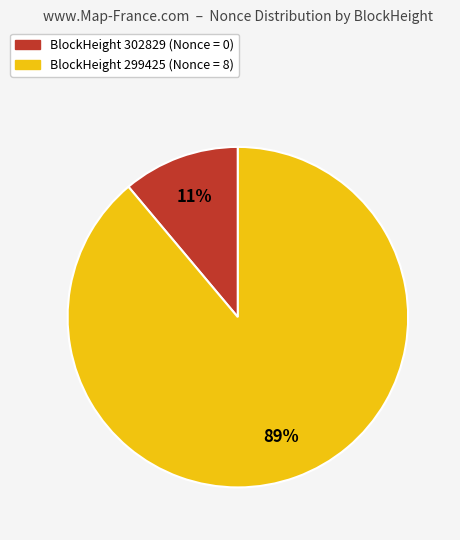

Does any single category account for the majority?

Yes